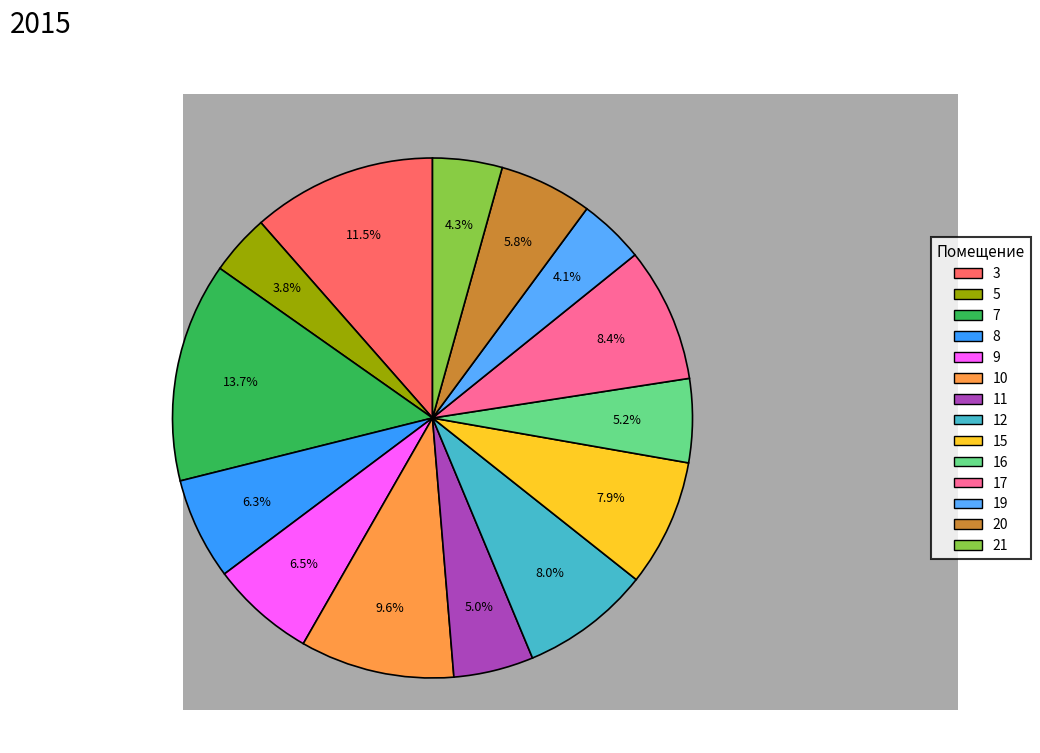

To the nearest percent, what is the difference between the largest and smallest slice percentages?

10%